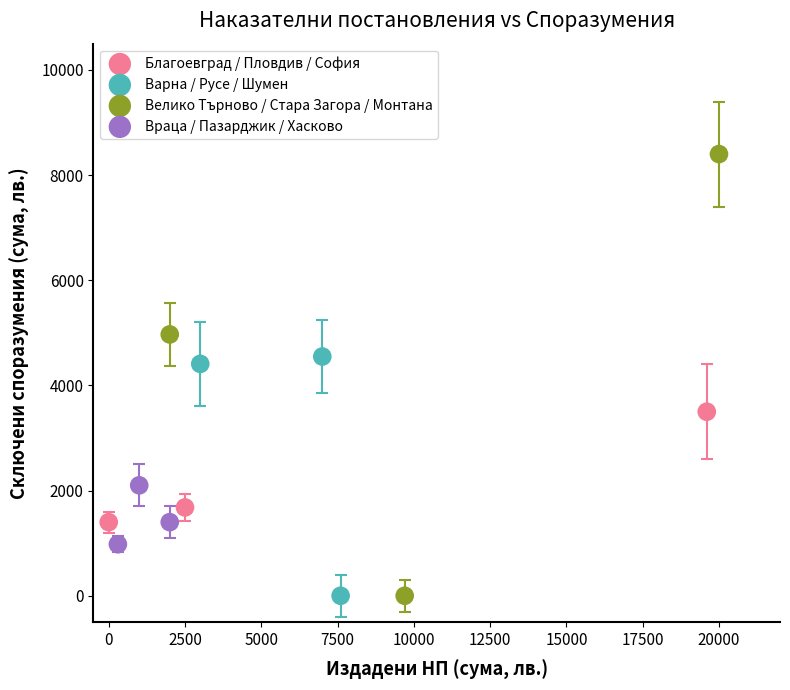

Which series contains the highest Y value?

Велико Търново / Стара Загора / Монтана